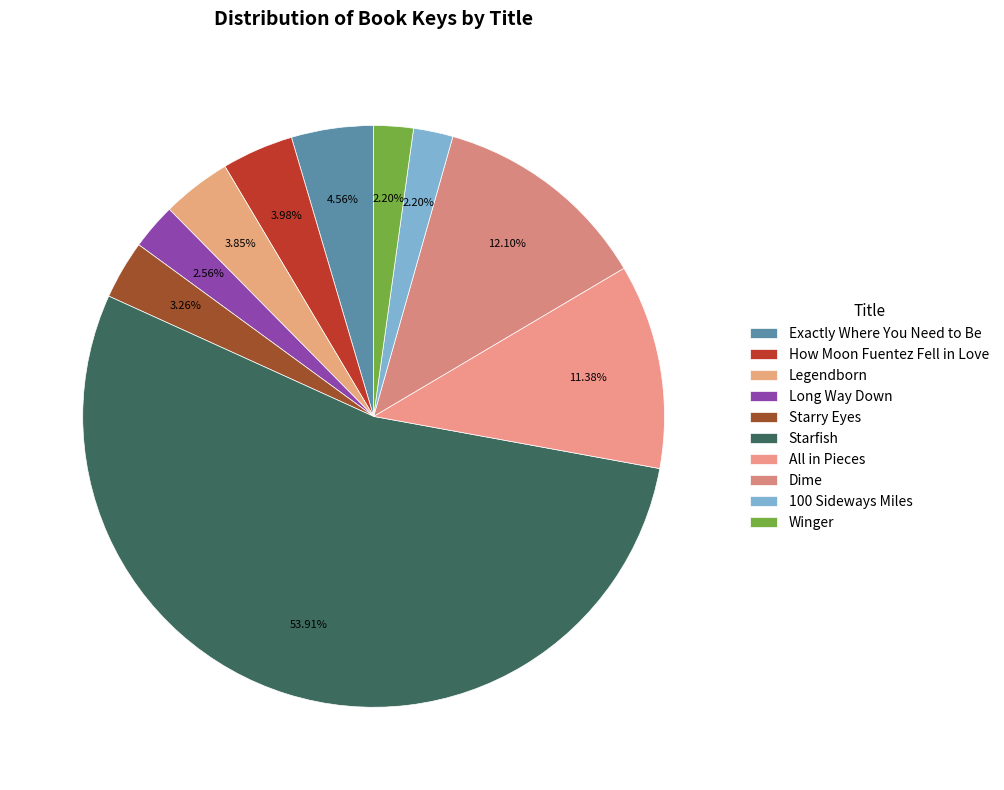

What is the change in value from All in Pieces to Dime?

+28438119